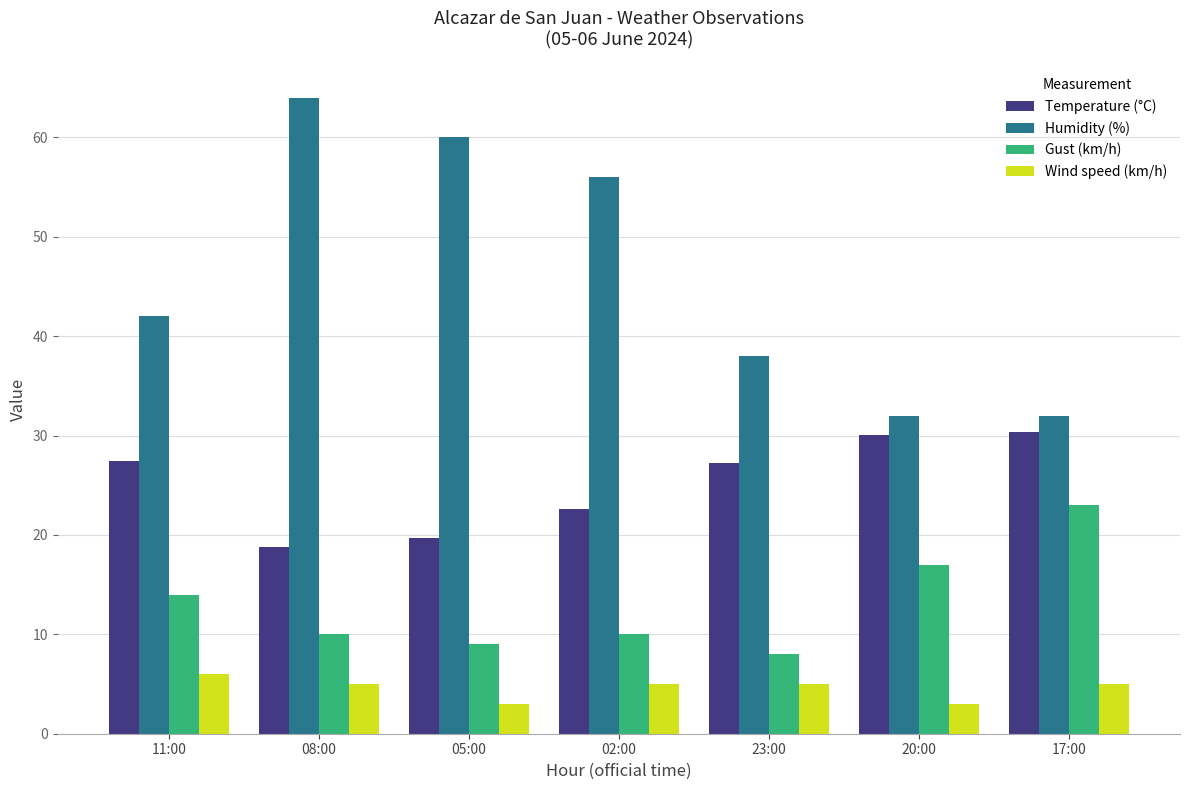

What are all the series names shown in the legend?

Temperature (°C), Humidity (%), Gust (km/h), Wind speed (km/h)